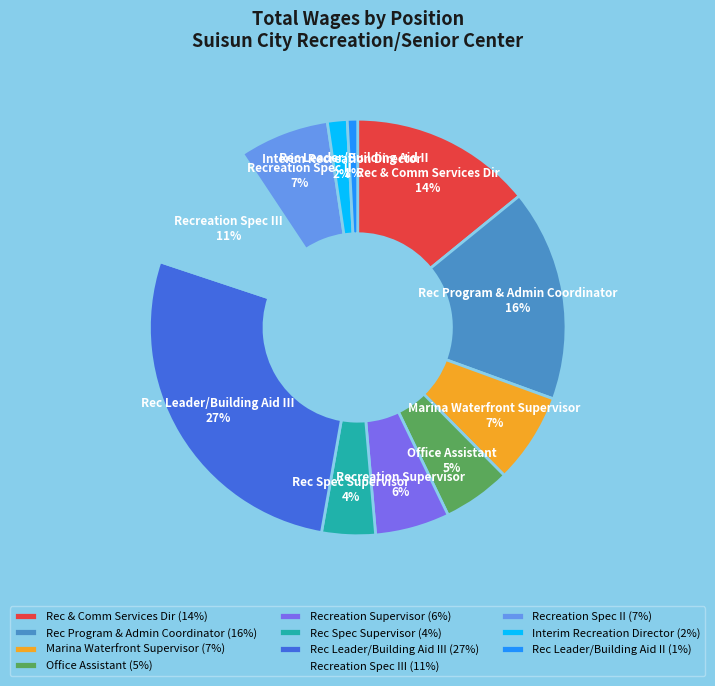

Combined, do Recreation Spec II and Recreation Spec III account for over 50%?

No